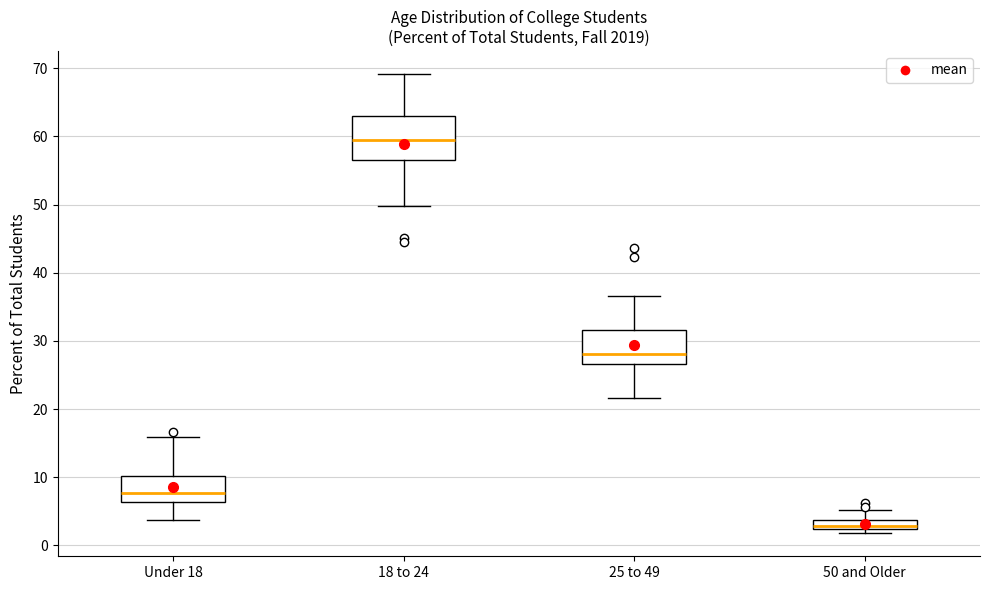

Which box is the tallest, from its lower edge to its upper edge?

18 to 24